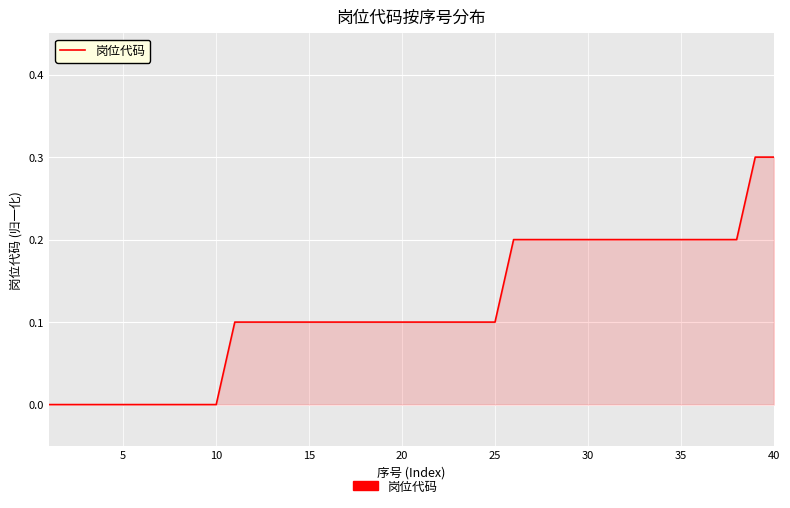

What is the greatest value displayed?

0.3